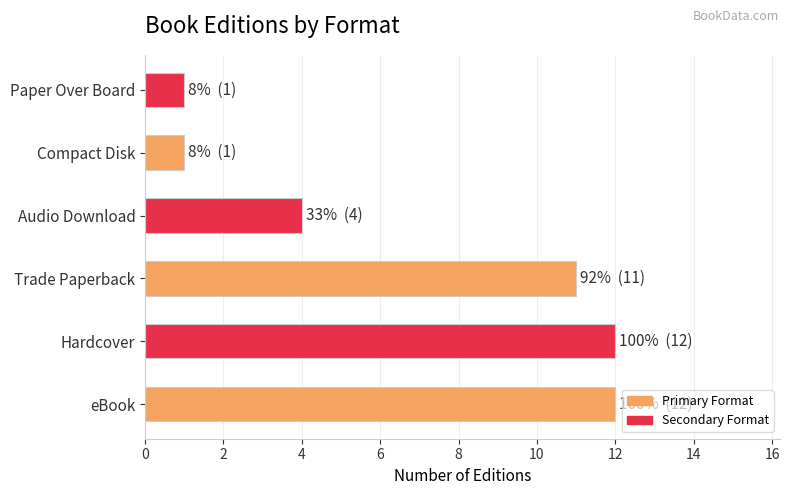

Does the chart contain any negative values?

No